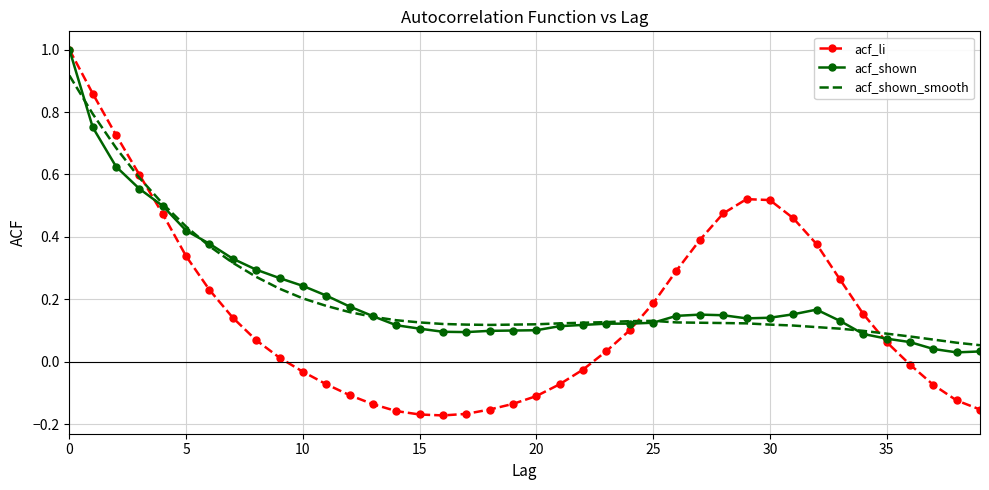

What is the maximum value for acf_li?

1.0